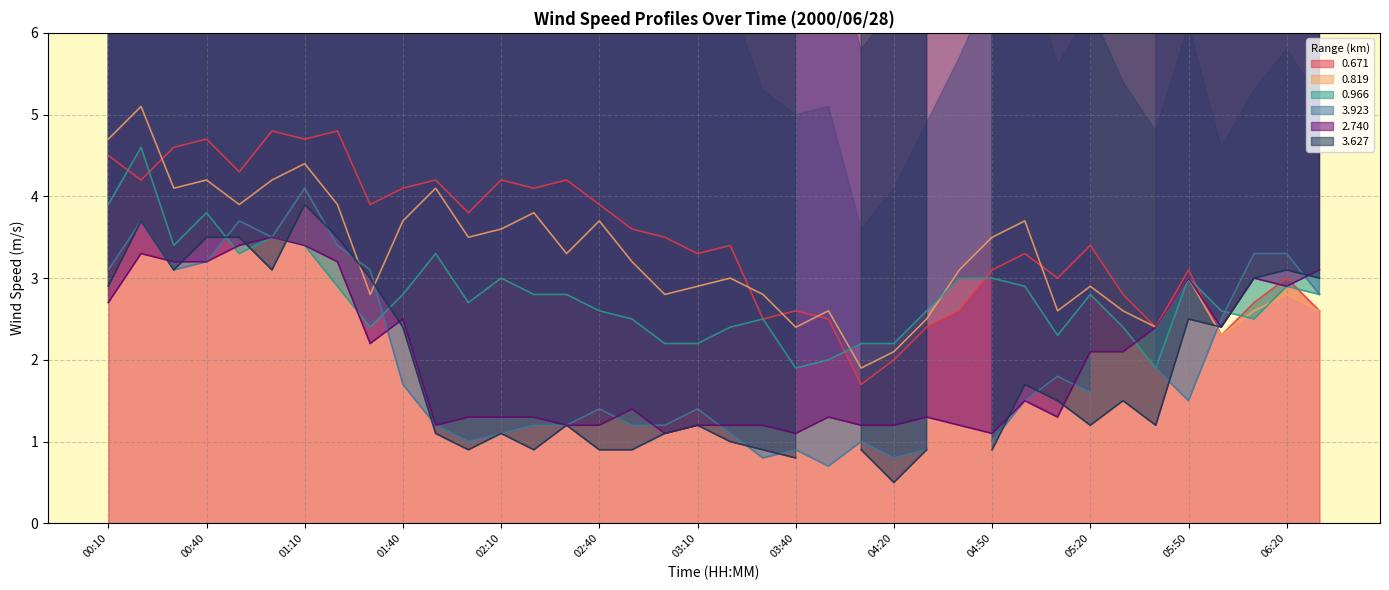

In 0.966, how many points are higher than both neighbors (excluding endpoints)?

9